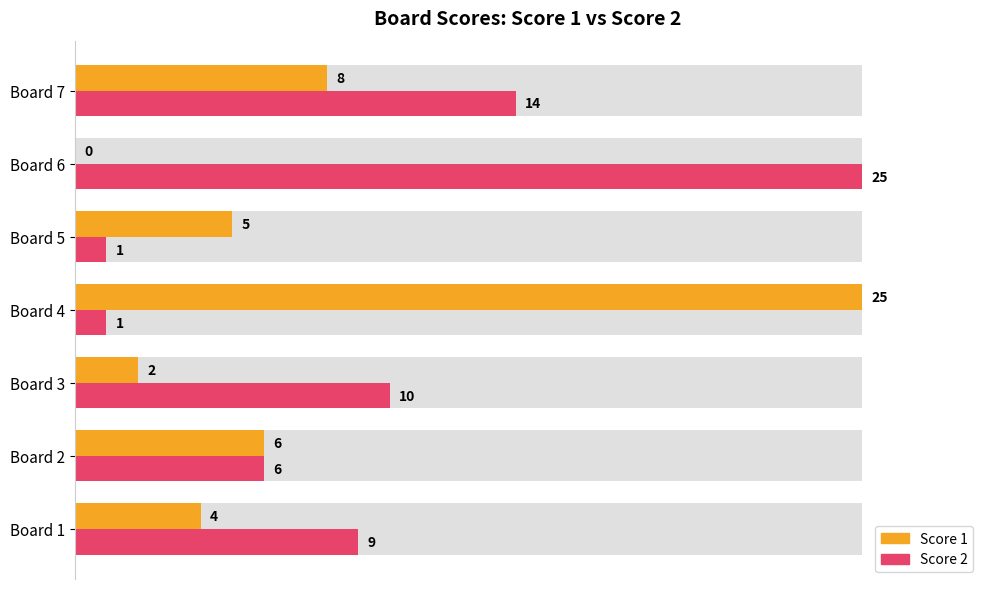

What is the total value across all series at Board 3?

12